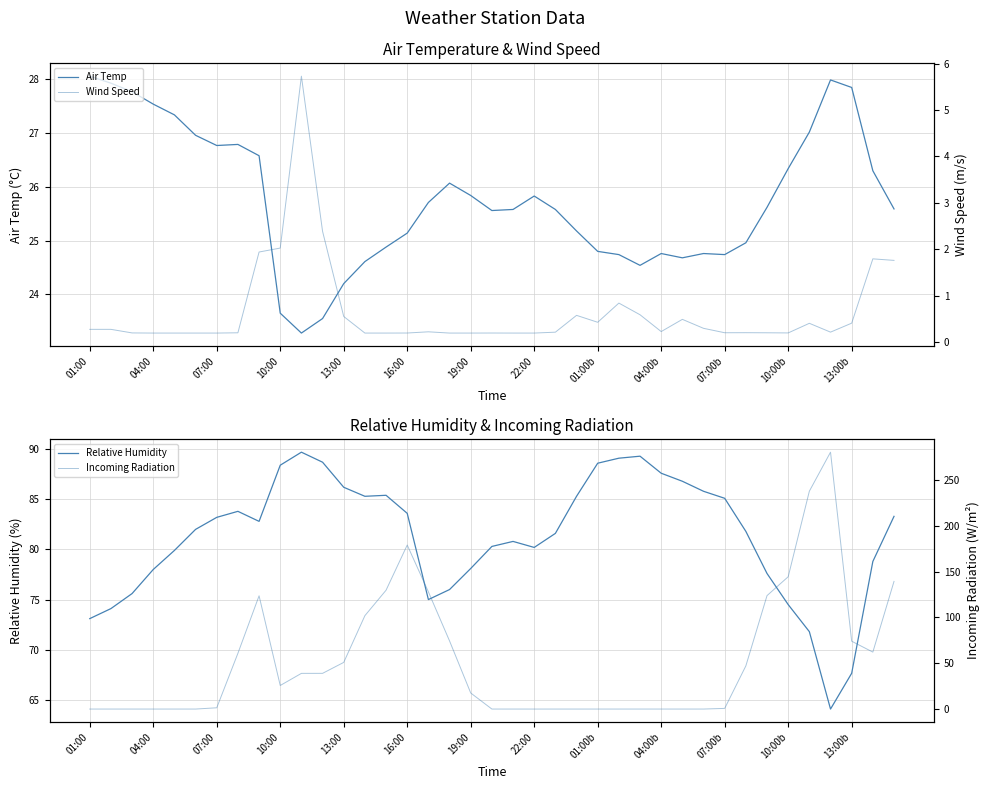

What is the spread (max minus min) of values at 16?

127.8